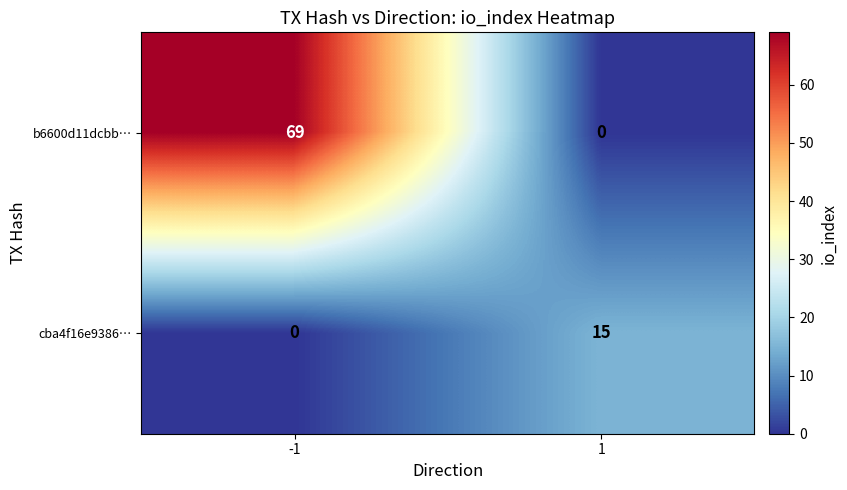

What is the highest value of the b6600d11dcbb… series?

69